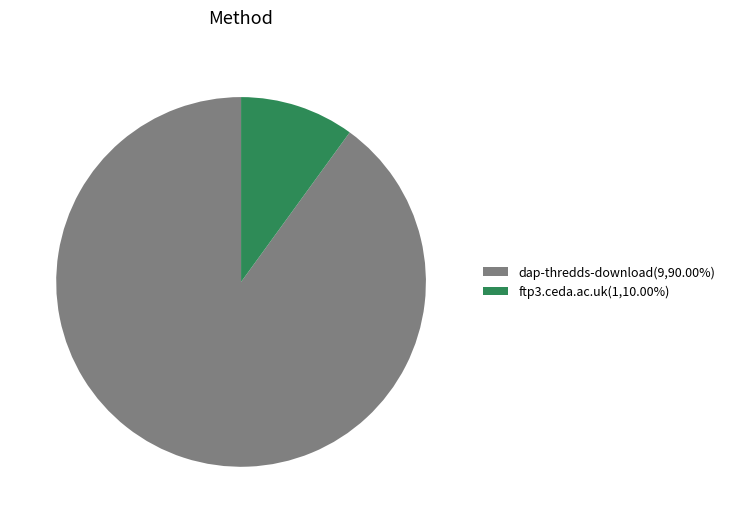

Is it true that ftp3.ceda.ac.uk is 4% of the pie?

False